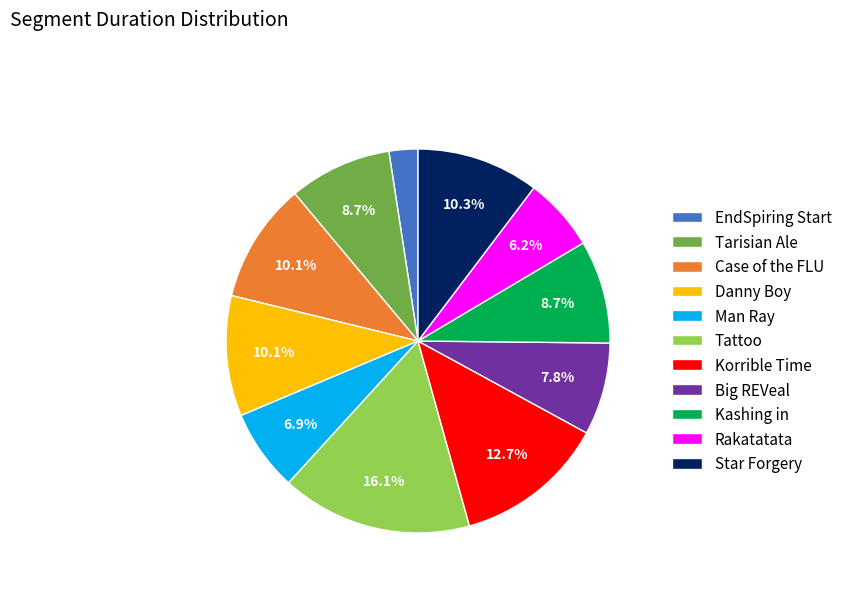

How many slices are in this pie chart?

11